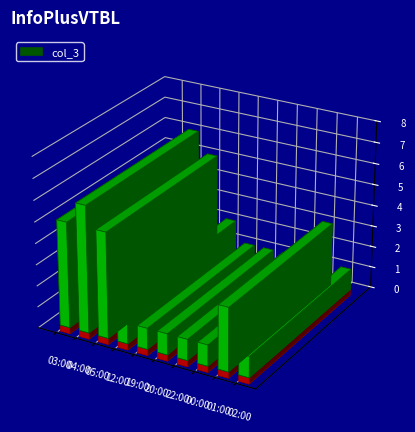

Which has a higher value, 00:00 or 01:00?

01:00